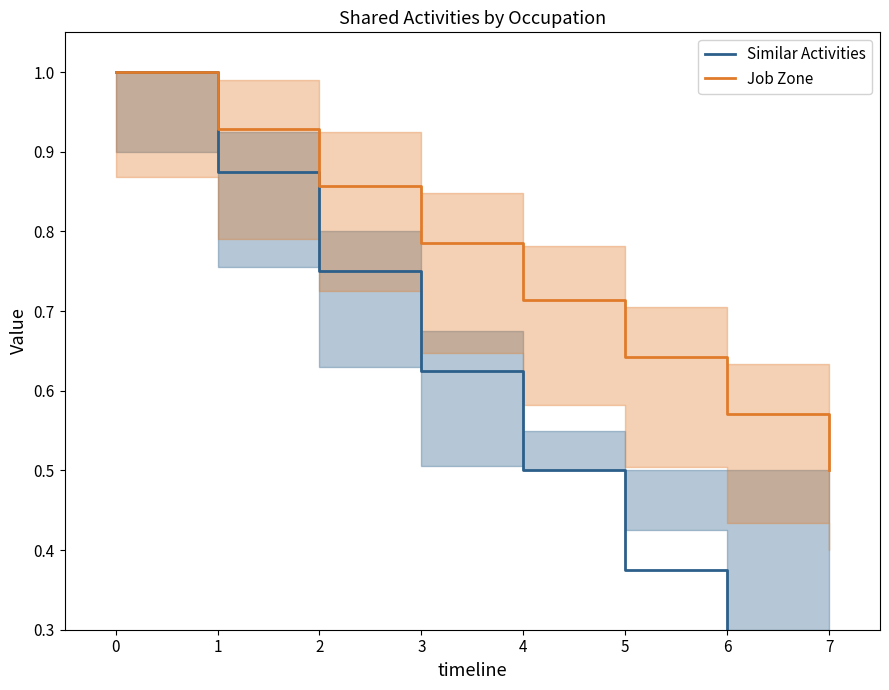

What is the maximum value for Job Zone?

1.0